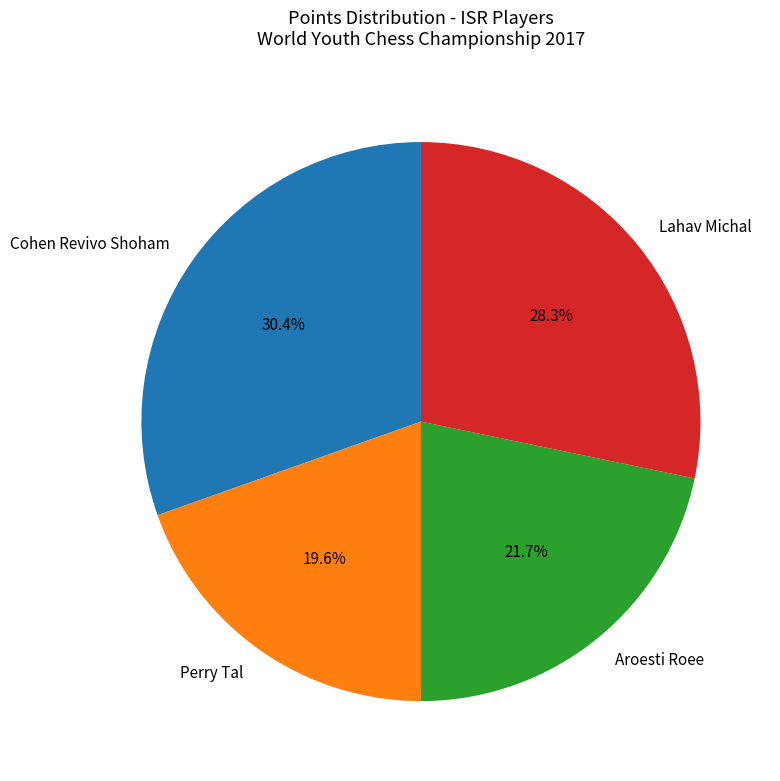

Does Aroesti Roee account for over 50% of the chart?

No